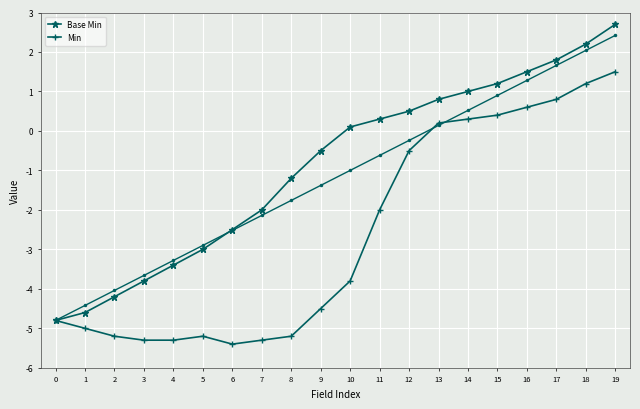

Which has a higher value, 2 or 12?

12